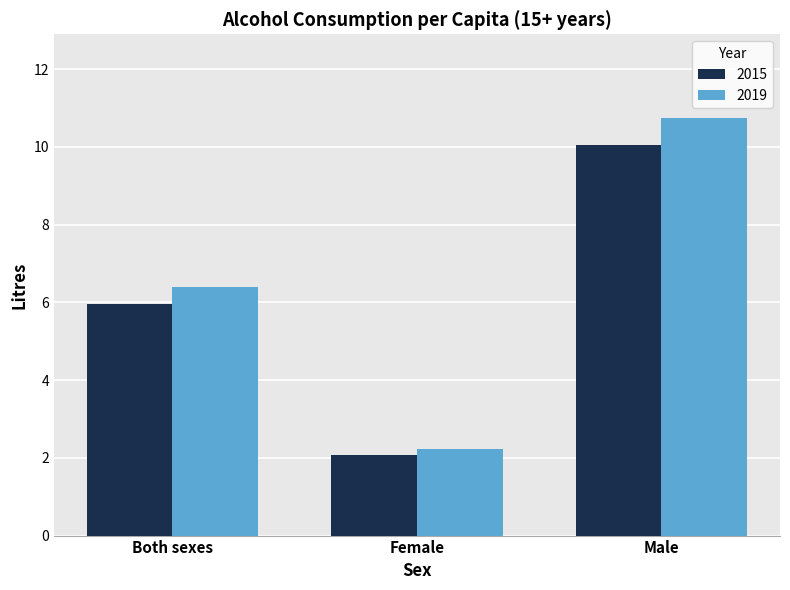

Count the number of categories in the chart.

3